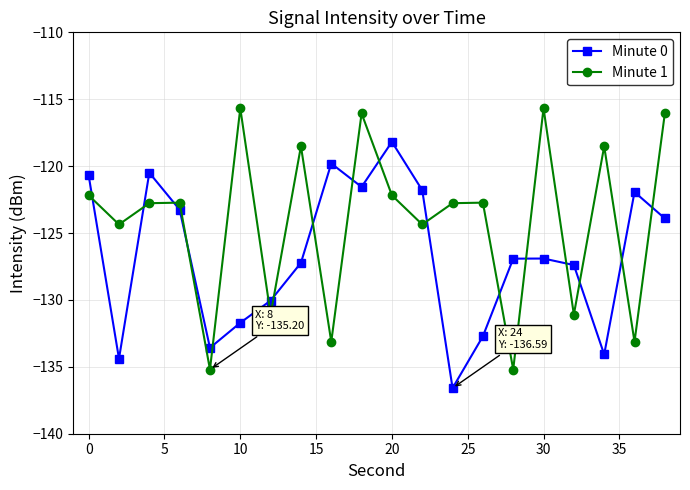

Which series has the largest total across all categories?

Minute 1